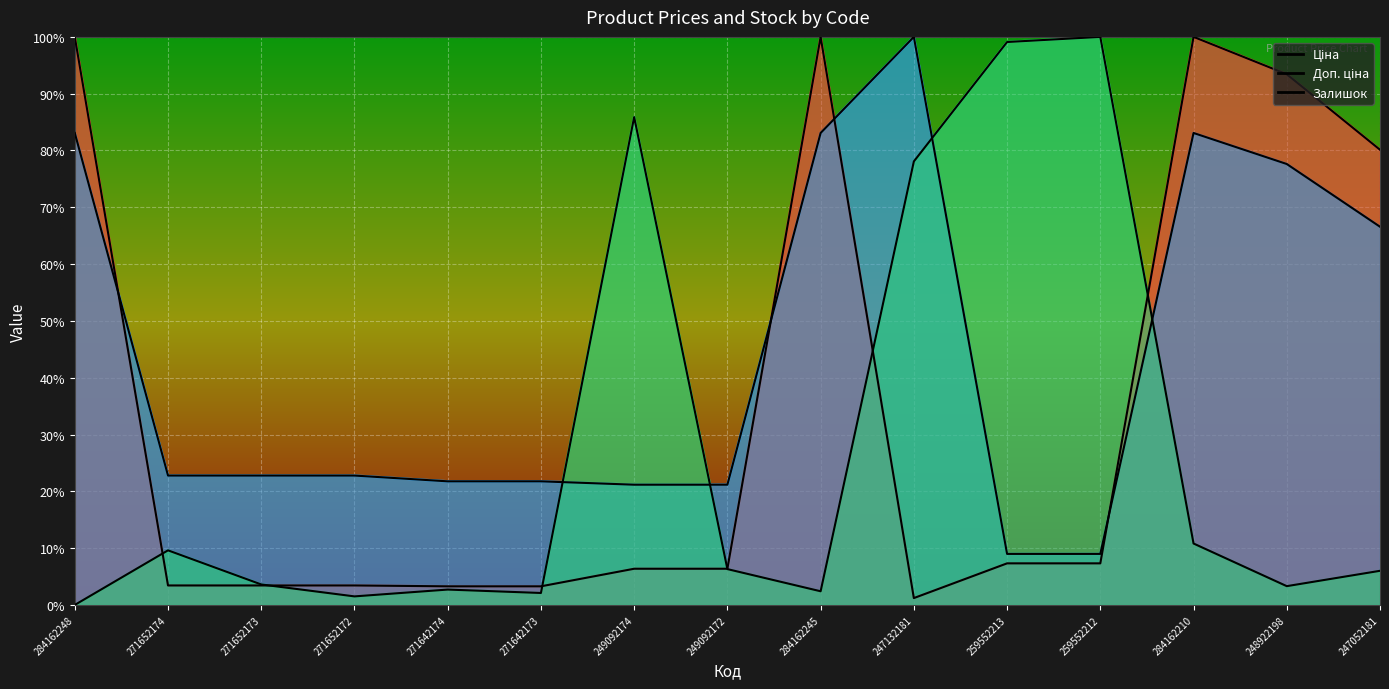

Rank the series by their maximum value, from lowest to highest.

Ціна, Доп. ціна, Залишок